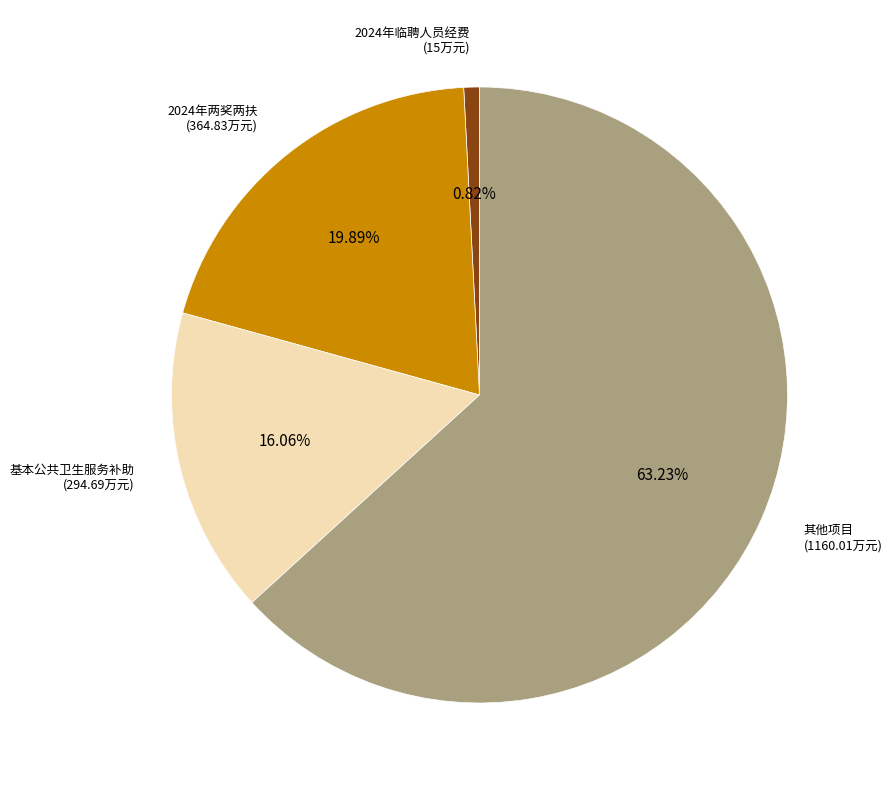

To the nearest percent, what is the difference between the largest and smallest slice percentages?

62%